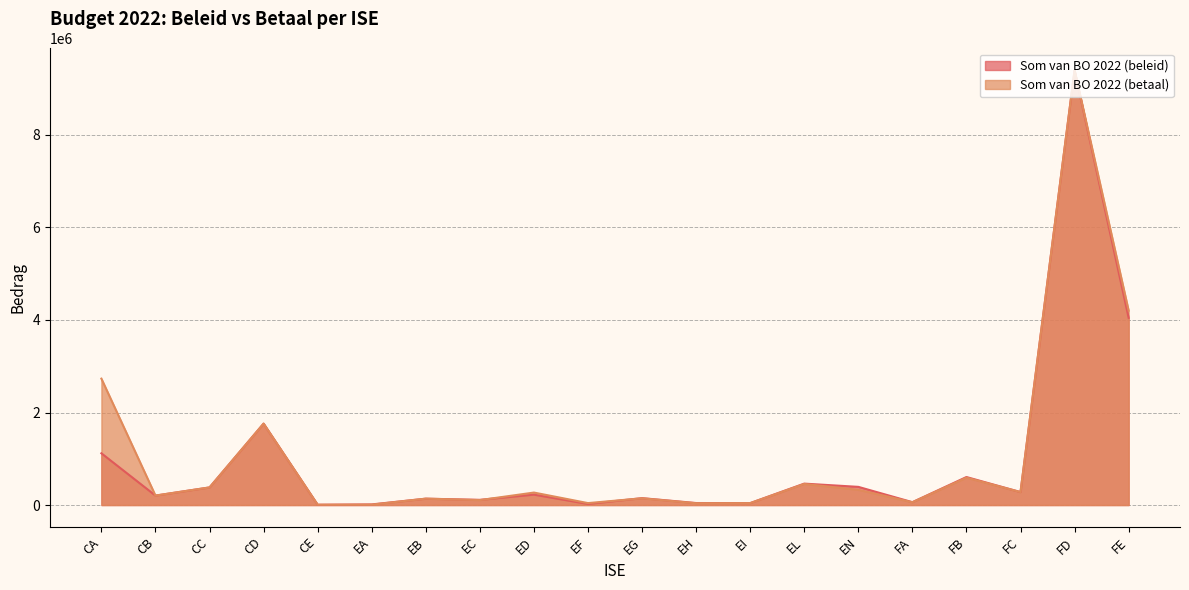

At which category does the chart reach its minimum across all series?

CE